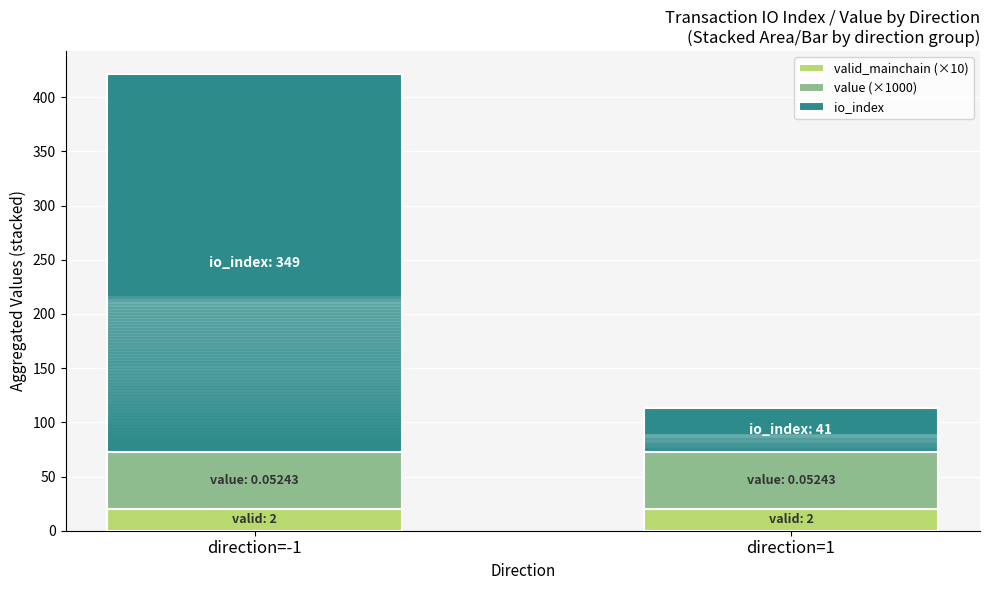

What position from the right is direction=-1?

2